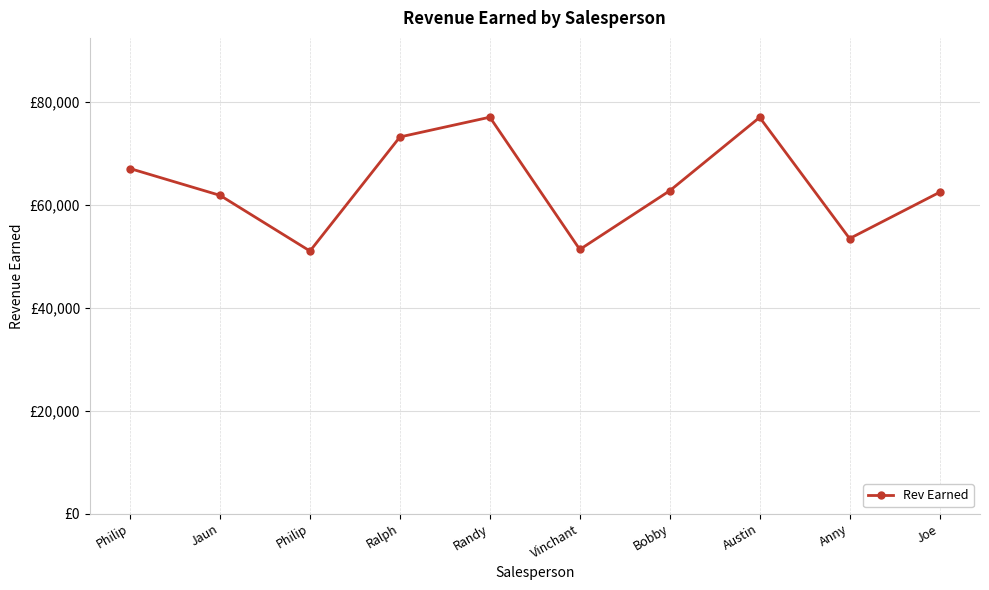

Between Philip and Ralph, which is larger?

Ralph